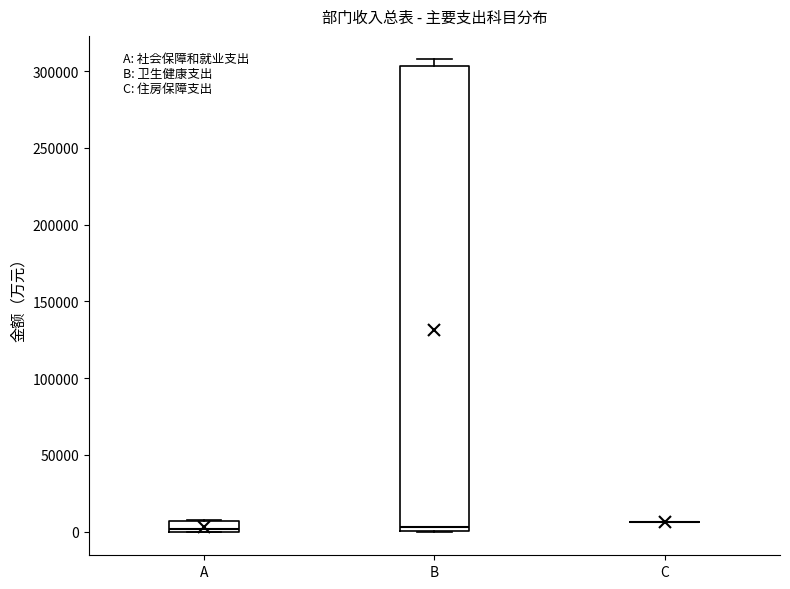

Which box is the tallest, from its lower edge to its upper edge?

B